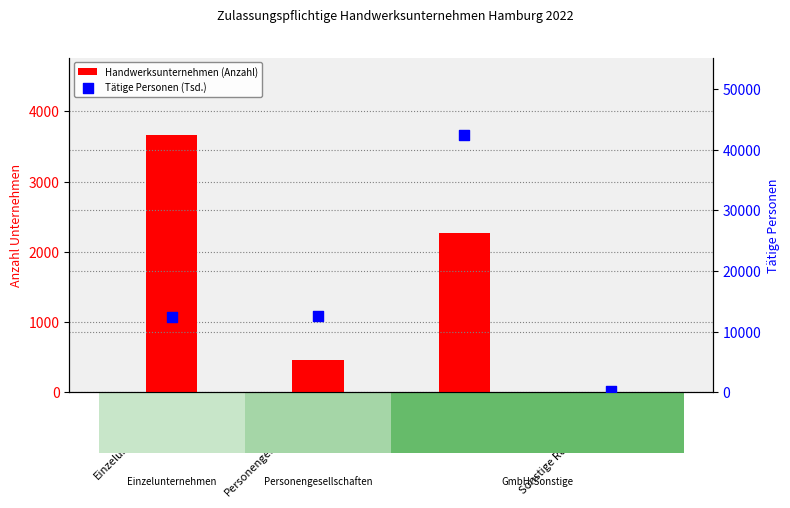

Which series has the largest total across all categories?

Tätige Personen (Tsd.)